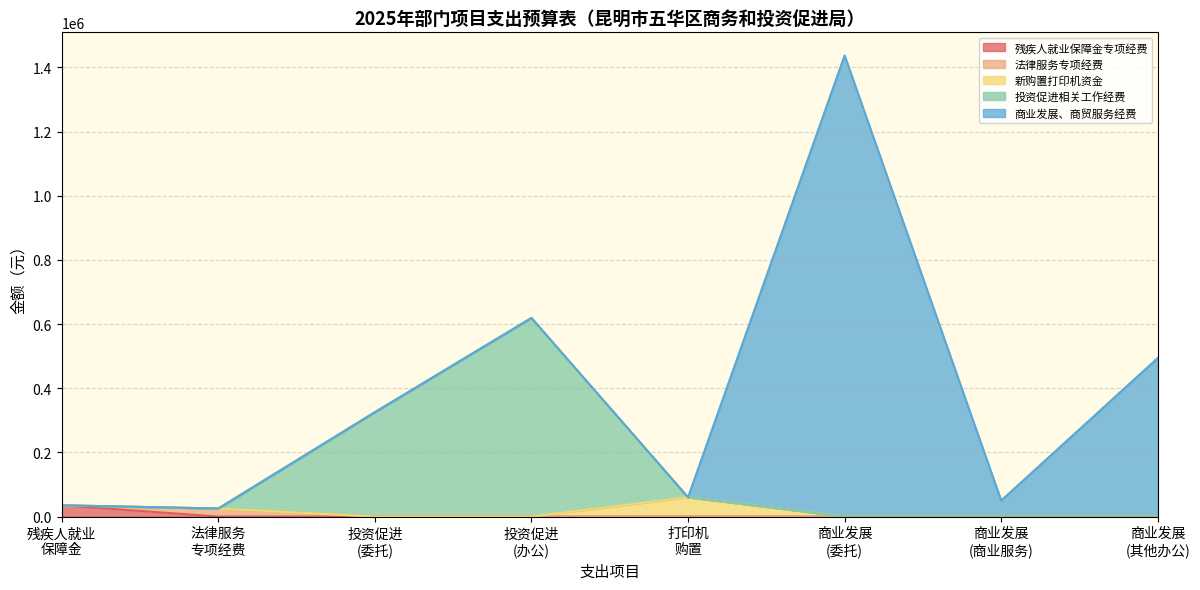

What is the highest value of the 残疾人就业保障金专项经费 series?

35000.0